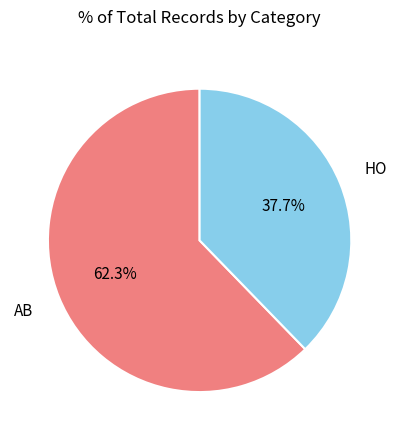

Which category has the smallest portion of the pie?

HO